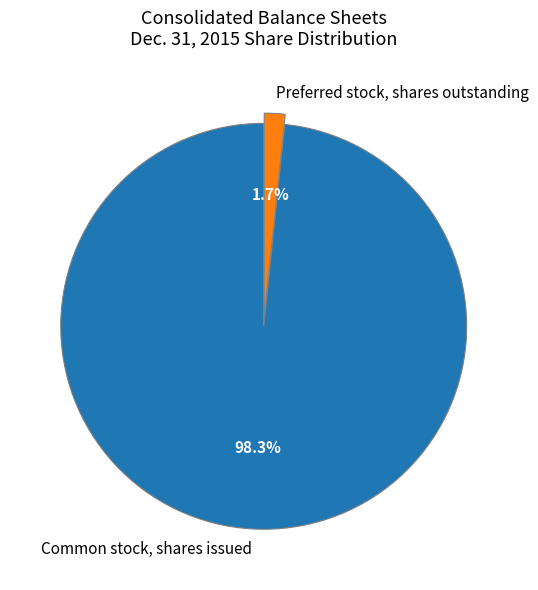

Is there a majority slice in this chart?

Yes